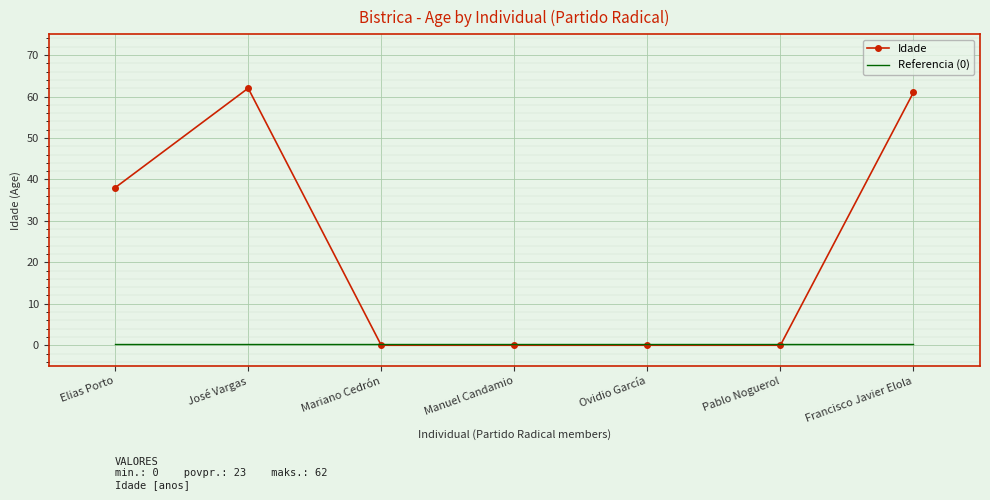

Which series has the largest total across all categories?

Idade